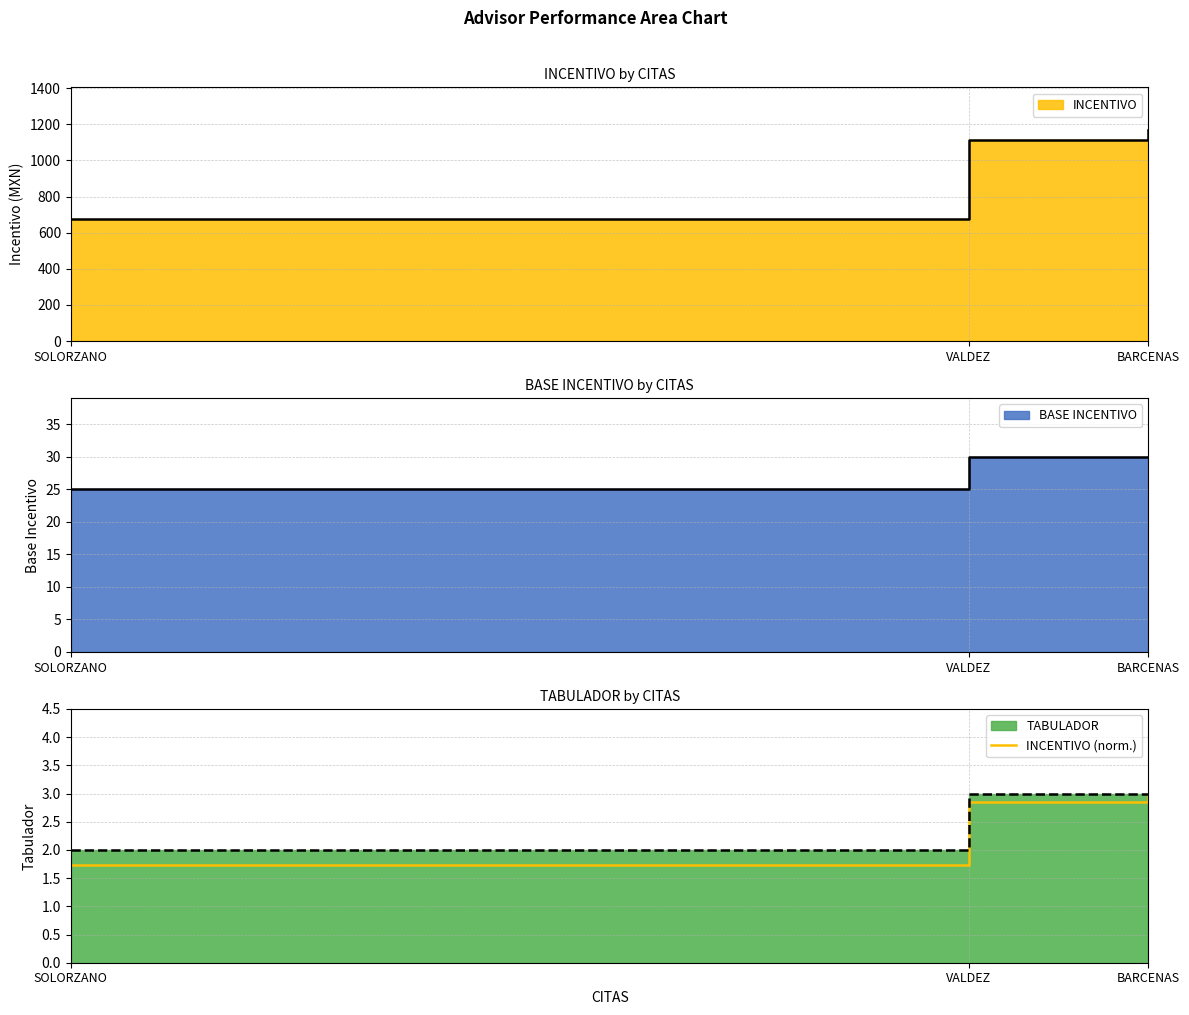

What is the sum of the values at BARCENAS and VALDEZ?

5.8